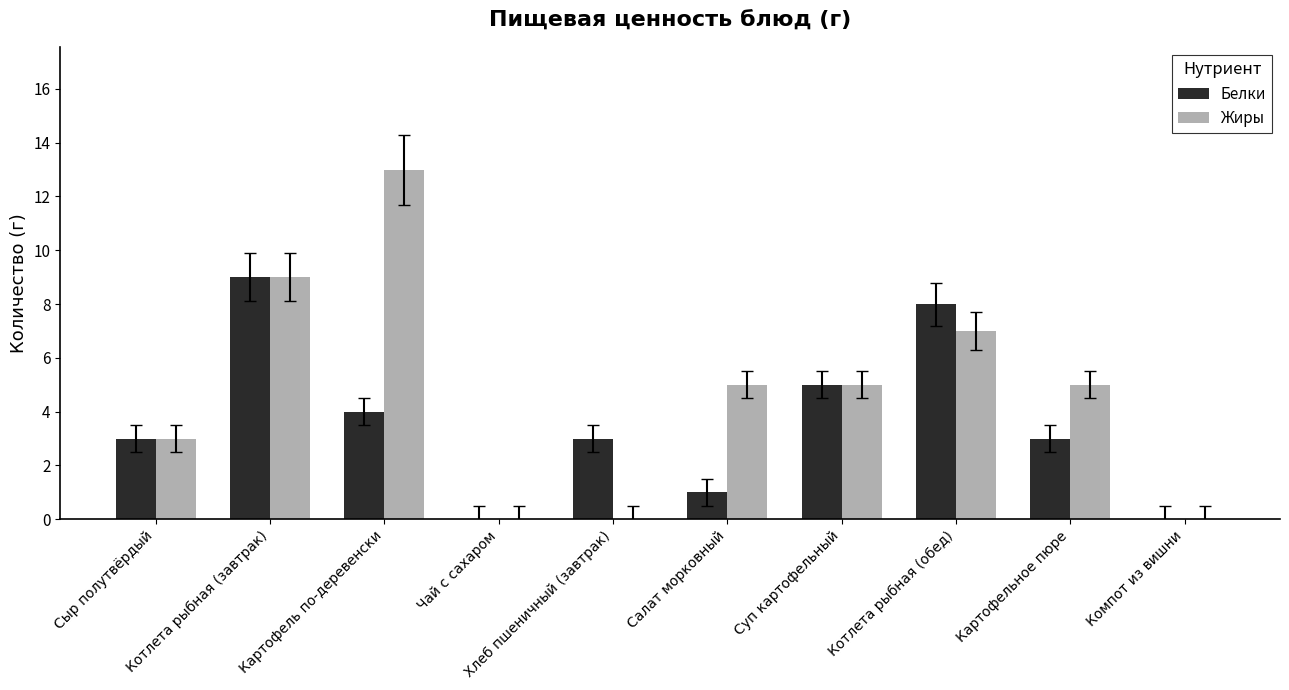

Which series has the largest total across all categories?

Жиры